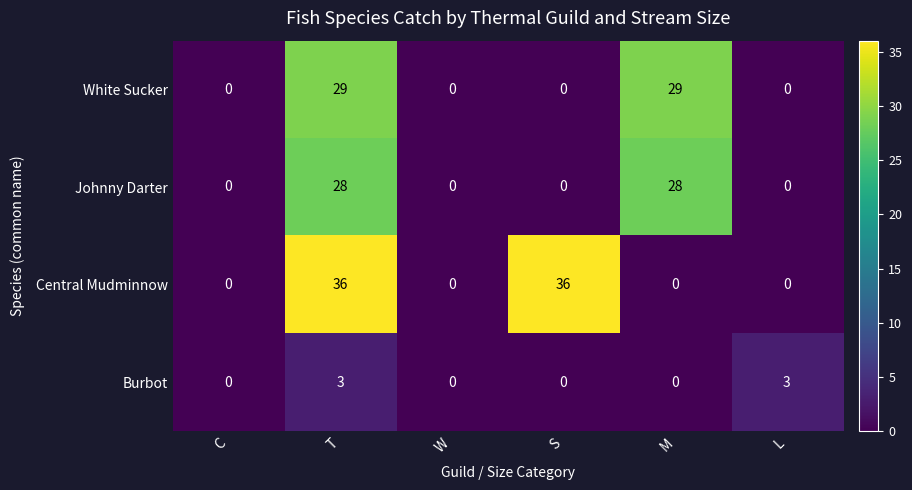

Between C and M, which series saw the biggest shift?

White Sucker